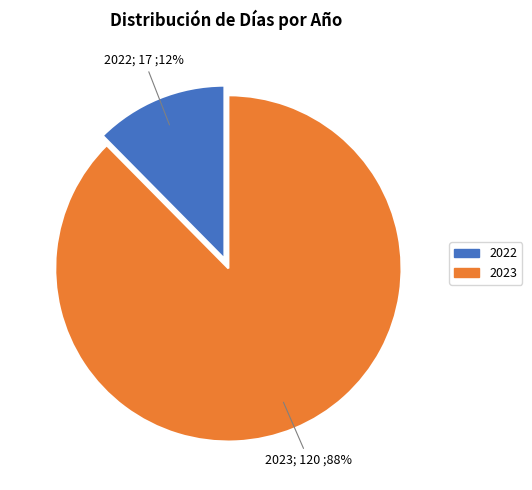

Is there any slice that represents more than half of the pie?

Yes